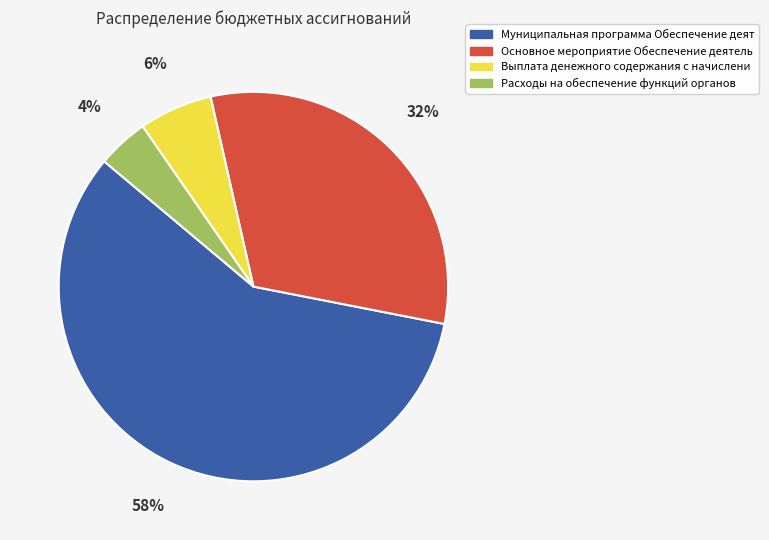

Is there a majority slice in this chart?

Yes